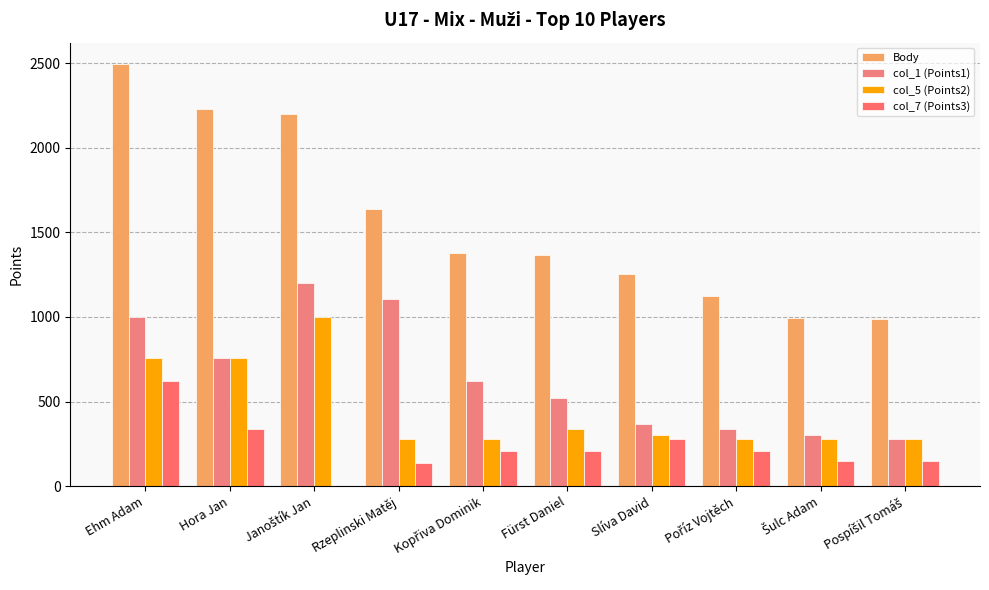

How many data points does each series have?

10